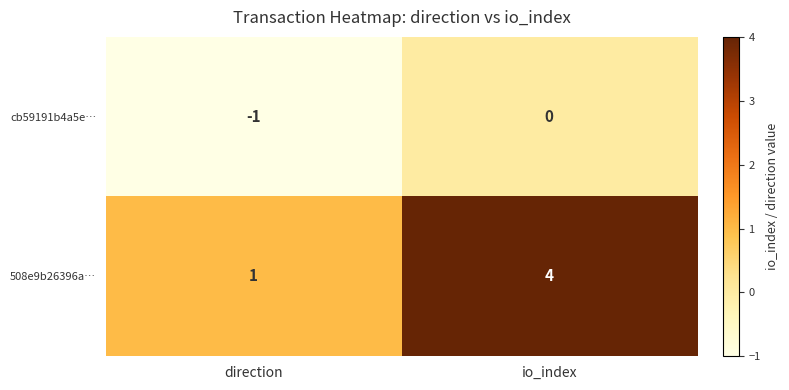

Which category has the highest value in the cb59191b4a5e… series?

io_index